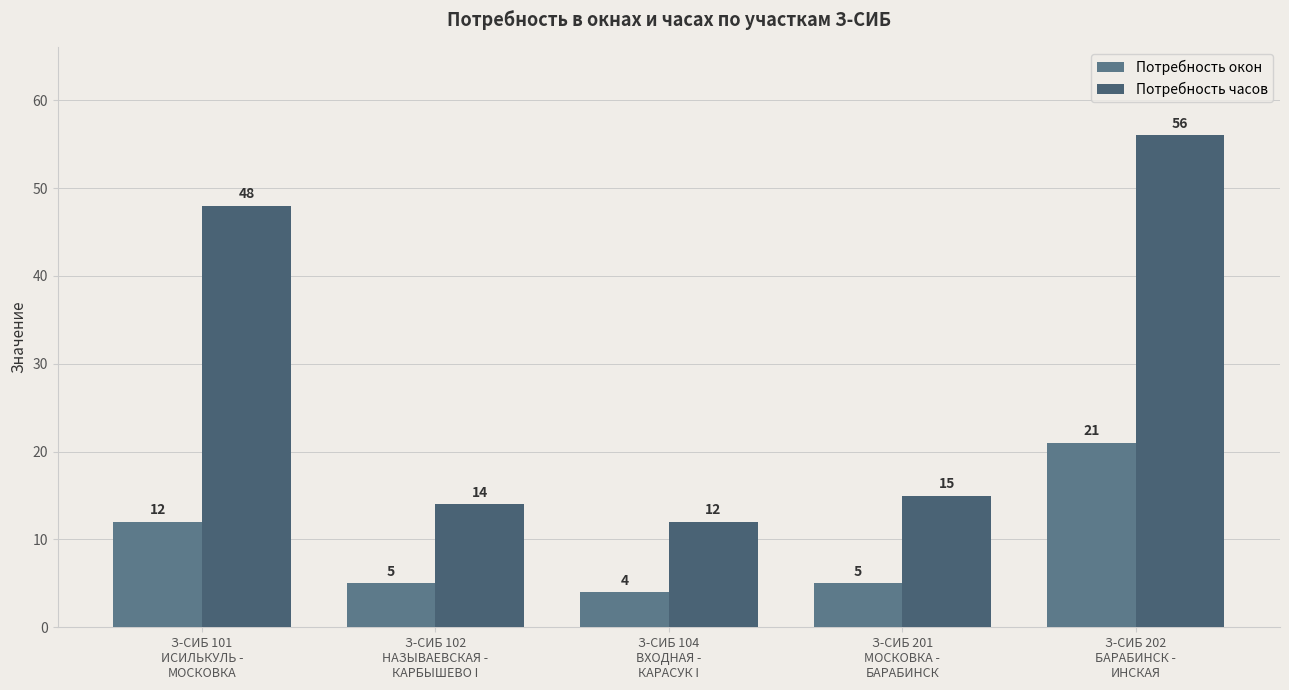

What are all the series names shown in the legend?

Потребность окон, Потребность часов